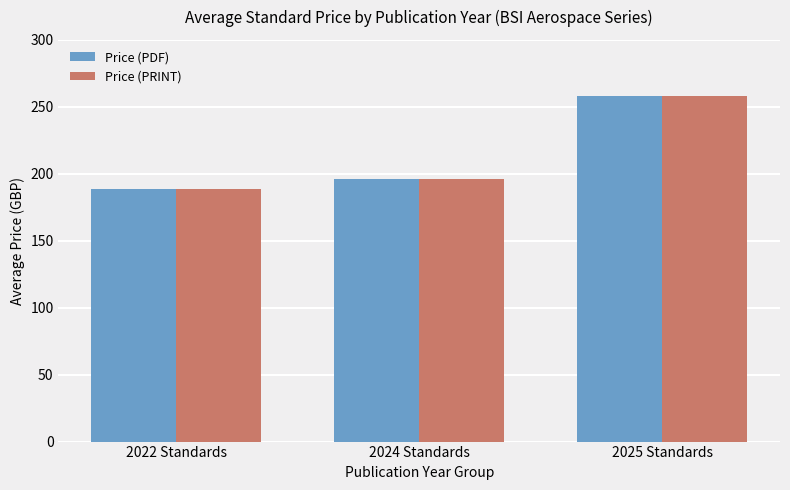

What are all the series names shown in the legend?

Price (PDF), Price (PRINT)